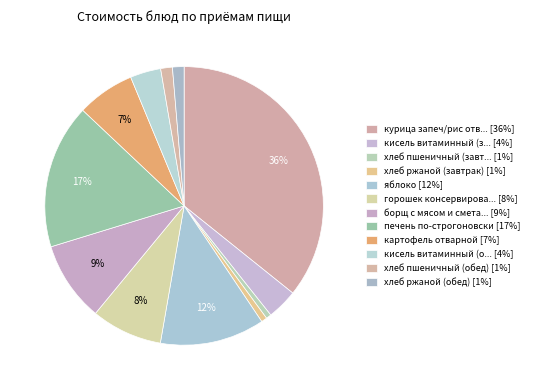

How many segments does this pie chart have?

12